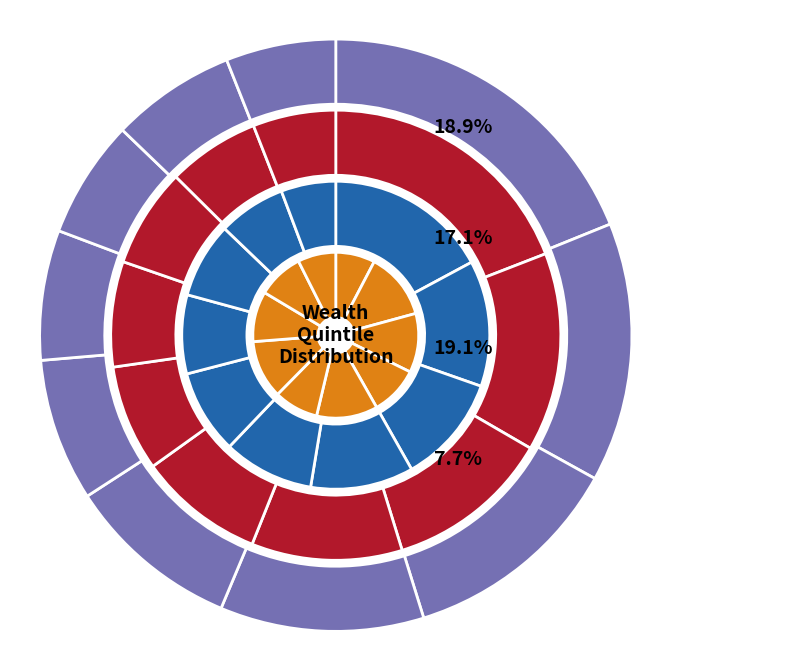

To the nearest percent, what percentage of the pie is 3?

12%